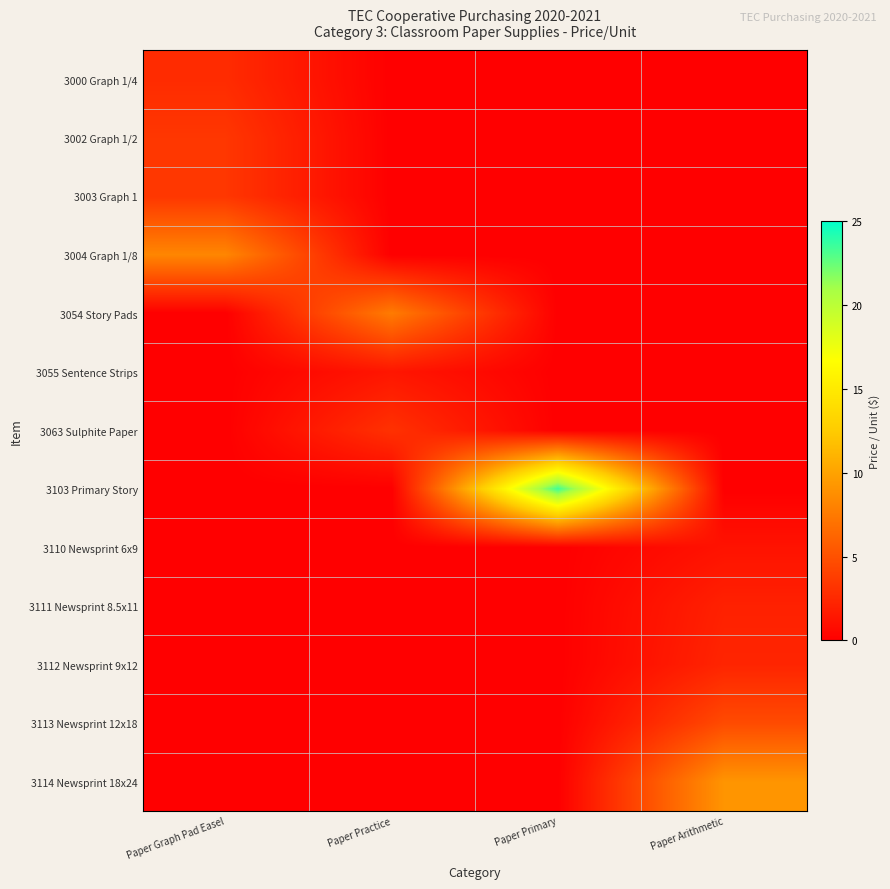

Reading left to right, what are all the values shown in this chart?

3000 Graph 1/4: Paper Graph Pad Easel=2.7	Paper Practice=0.0	Paper Primary=0.0	Paper Arithmetic=0.0
3002 Graph 1/2: Paper Graph Pad Easel=3.4	Paper Practice=0.0	Paper Primary=0.0	Paper Arithmetic=0.0
3003 Graph 1: Paper Graph Pad Easel=3.4	Paper Practice=0.0	Paper Primary=0.0	Paper Arithmetic=0.0
3004 Graph 1/8: Paper Graph Pad Easel=8.2	Paper Practice=0.0	Paper Primary=0.0	Paper Arithmetic=0.0
3054 Story Pads: Paper Graph Pad Easel=0.0	Paper Practice=7.6	Paper Primary=0.0	Paper Arithmetic=0.0
3055 Sentence Strips: Paper Graph Pad Easel=0.0	Paper Practice=1.4	Paper Primary=0.0	Paper Arithmetic=0.0
3063 Sulphite Paper: Paper Graph Pad Easel=0.0	Paper Practice=3.0	Paper Primary=0.0	Paper Arithmetic=0.0
3103 Primary Story: Paper Graph Pad Easel=0.0	Paper Practice=0.0	Paper Primary=23.4	Paper Arithmetic=0.0
3110 Newsprint 6x9: Paper Graph Pad Easel=0.0	Paper Practice=0.0	Paper Primary=0.0	Paper Arithmetic=1.2
3111 Newsprint 8.5x11: Paper Graph Pad Easel=0.0	Paper Practice=0.0	Paper Primary=0.0	Paper Arithmetic=2.1
3112 Newsprint 9x12: Paper Graph Pad Easel=0.0	Paper Practice=0.0	Paper Primary=0.0	Paper Arithmetic=2.3
3113 Newsprint 12x18: Paper Graph Pad Easel=0.0	Paper Practice=0.0	Paper Primary=0.0	Paper Arithmetic=4.6
3114 Newsprint 18x24: Paper Graph Pad Easel=0.0	Paper Practice=0.0	Paper Primary=0.0	Paper Arithmetic=9.1